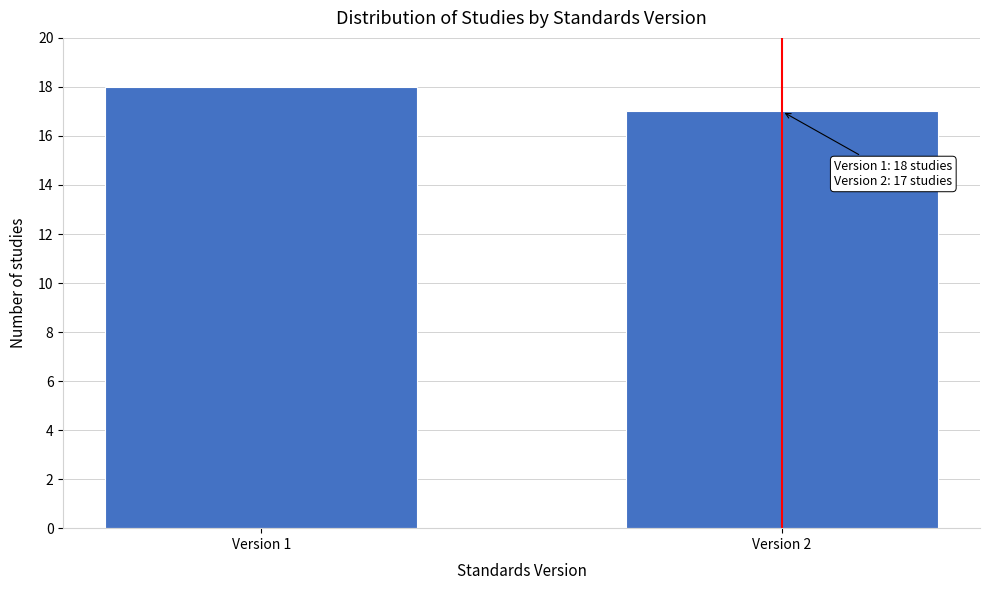

Reading left to right, transcribe all the data shown in this chart.

18	17